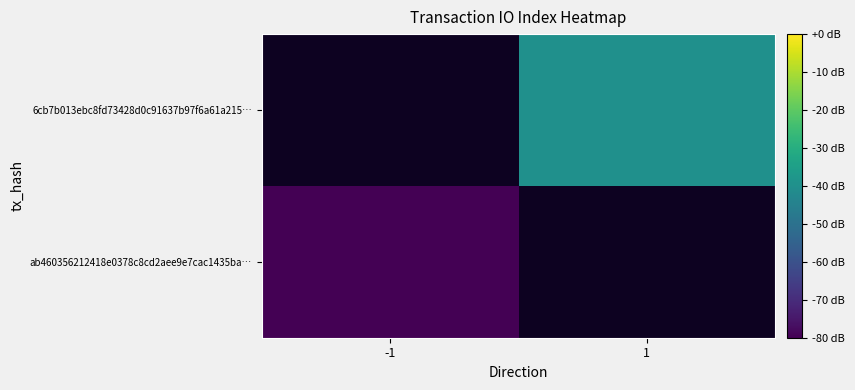

The 6cb7b013ebc8fd73428d0c91637b97f6a61a215… series shows -69.1 at 1. True or false?

False